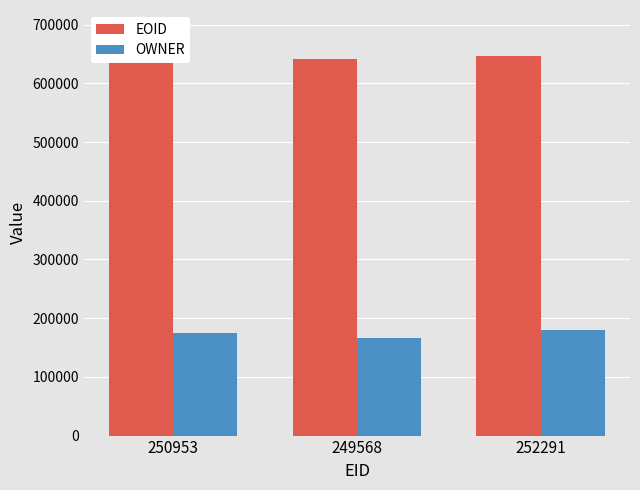

The value of EOID at 249568 is 641801. True or false?

True